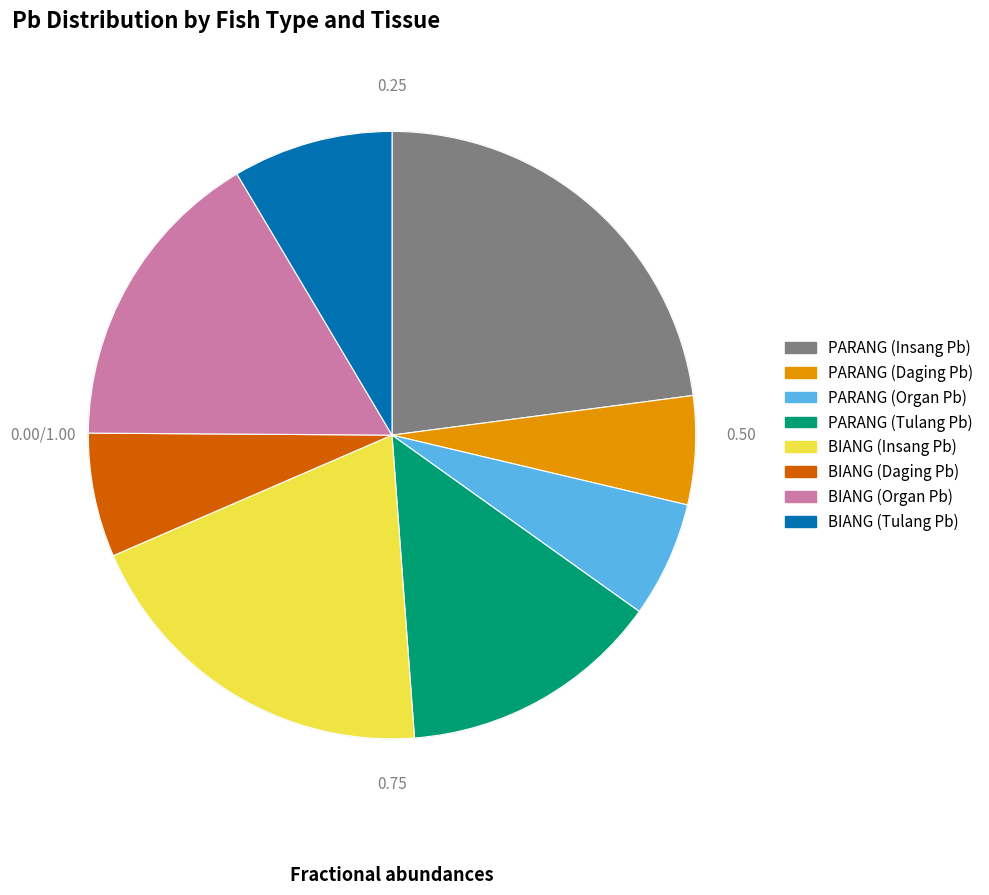

What is the ratio of the value at BIANG (Organ Pb) to the value at BIANG (Insang Pb)?

0.8